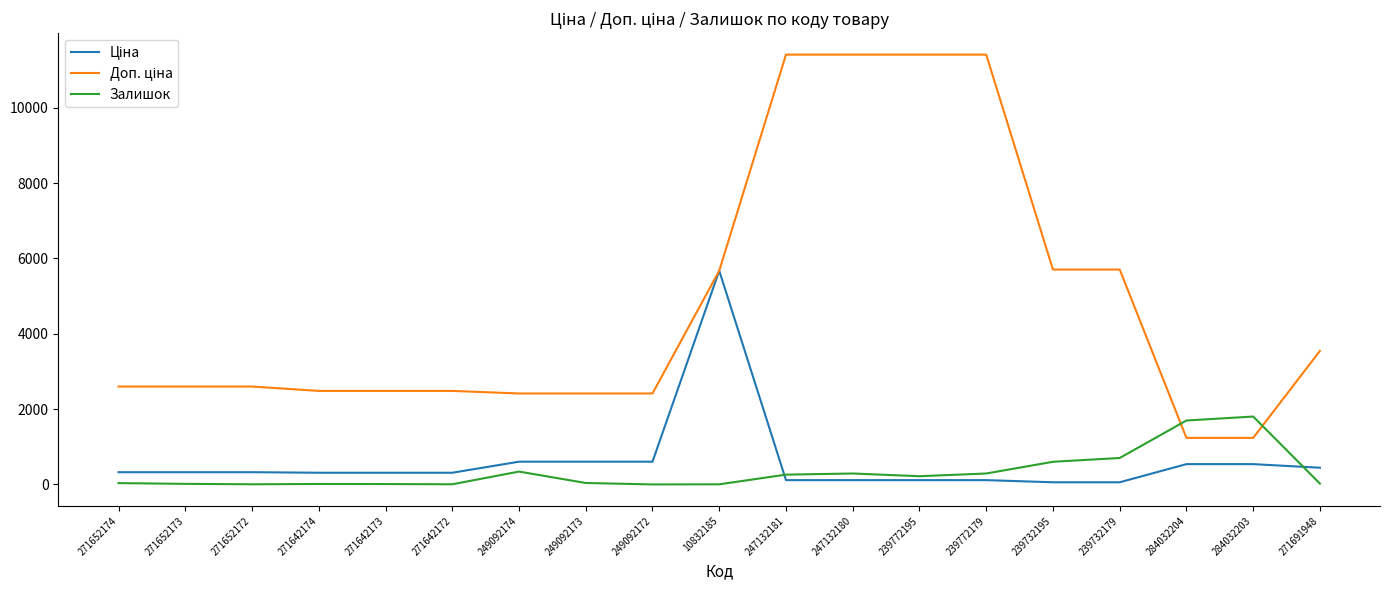

What position from the left is 239772195?

13